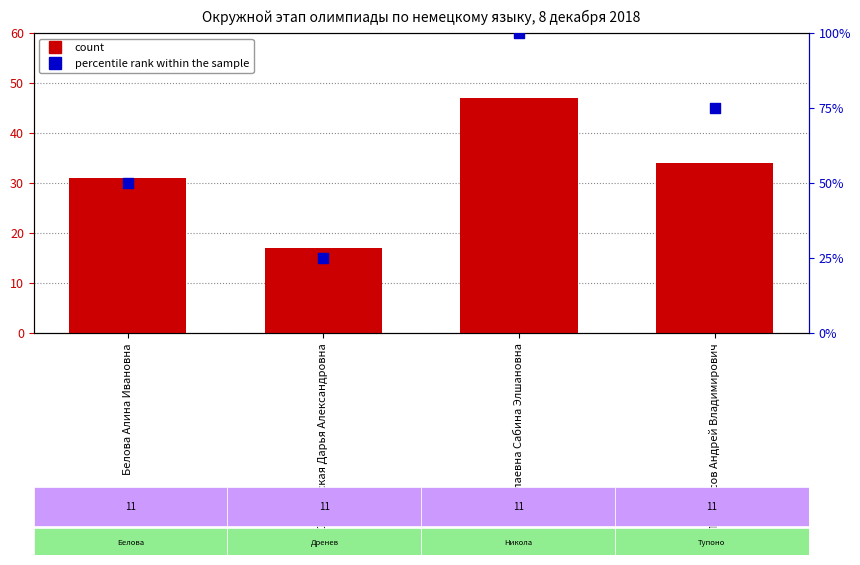

At which category is the sum across all series the highest?

Николаевна Сабина Элшановна